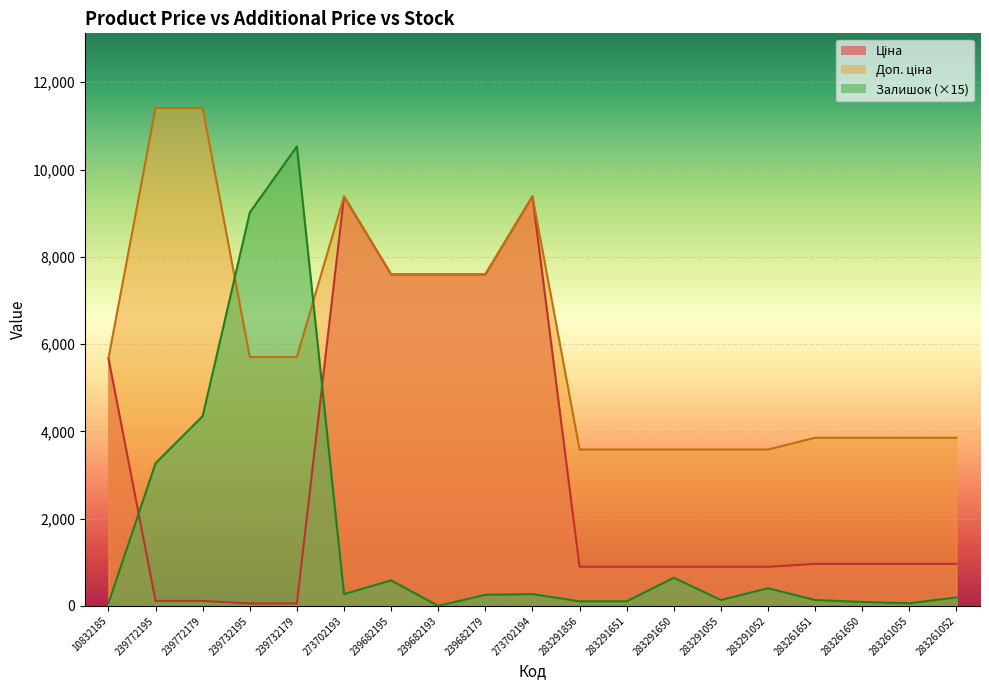

What is the total value across all series at 283291650?

5124.5